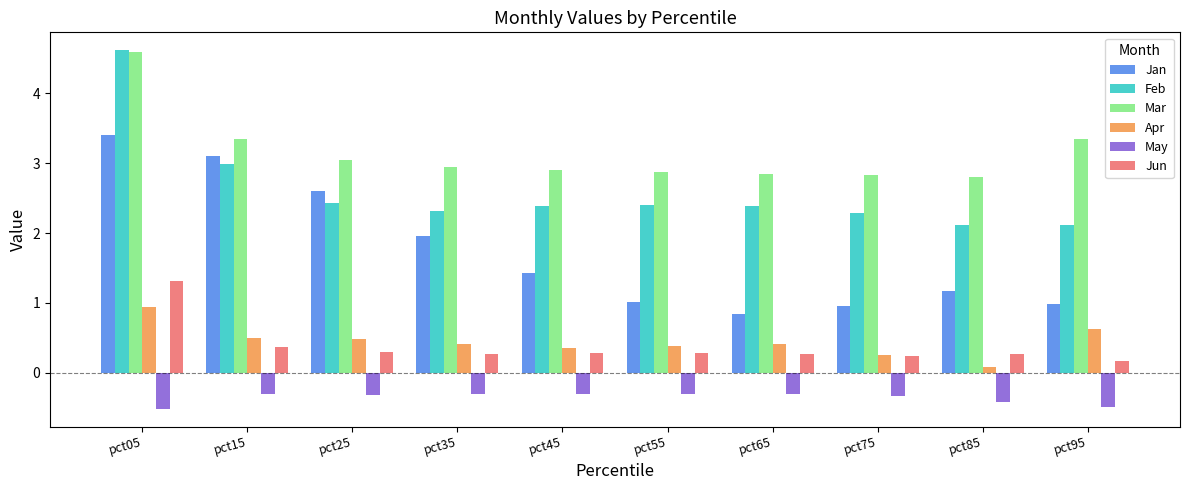

What is the difference between the maximum and minimum values in the Jun series?

1.2